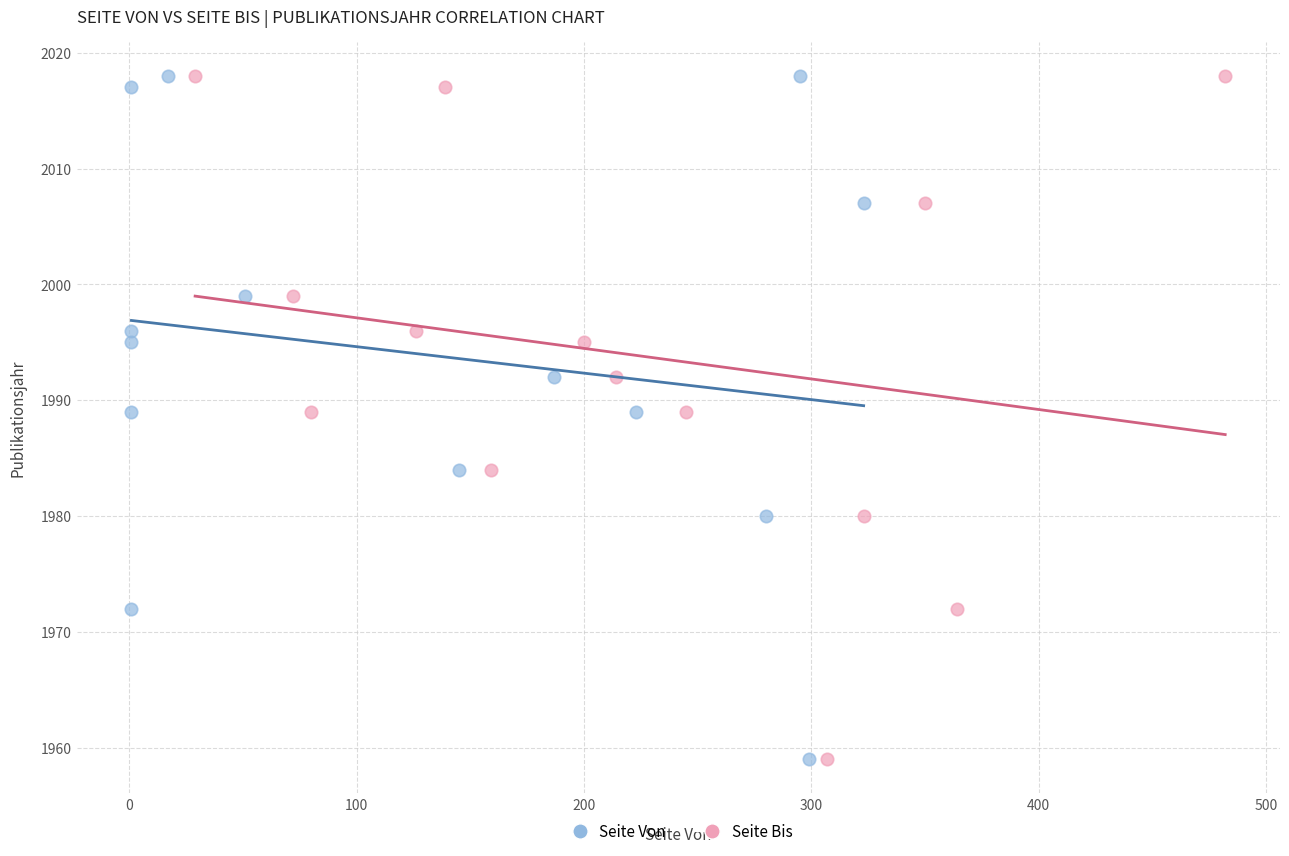

What are all the series names shown in the legend?

Seite Von, Seite Bis